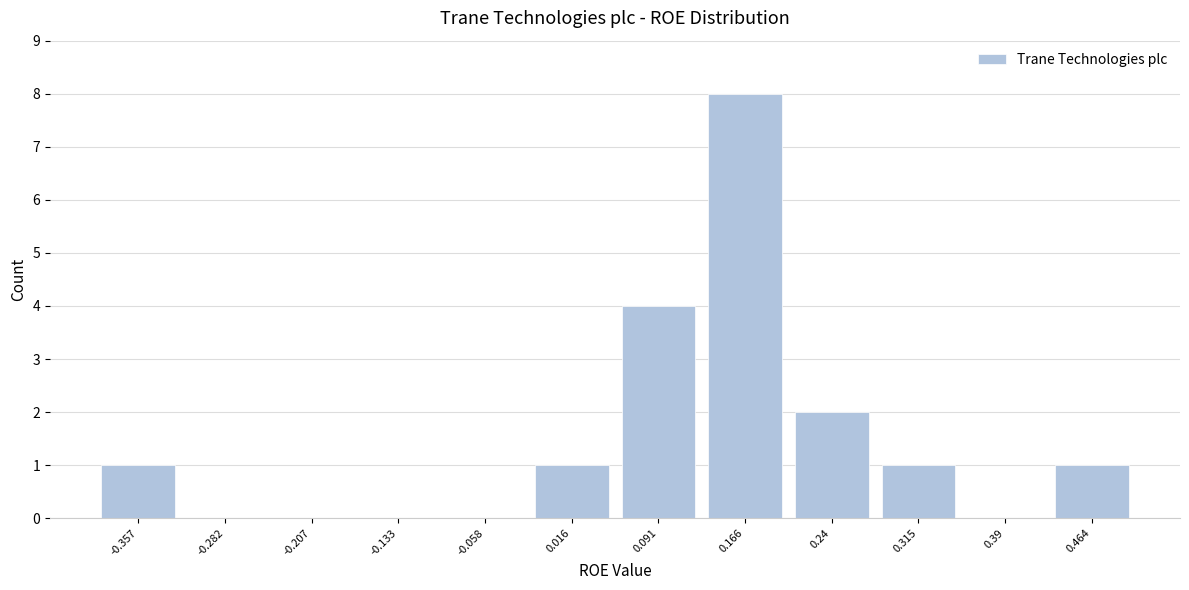

How tall is the bar that spans 0.43 to 0.50 on the x-axis? Neither the bar edges nor the heights are printed on the chart, so give them approximately, as read against the axes.

1